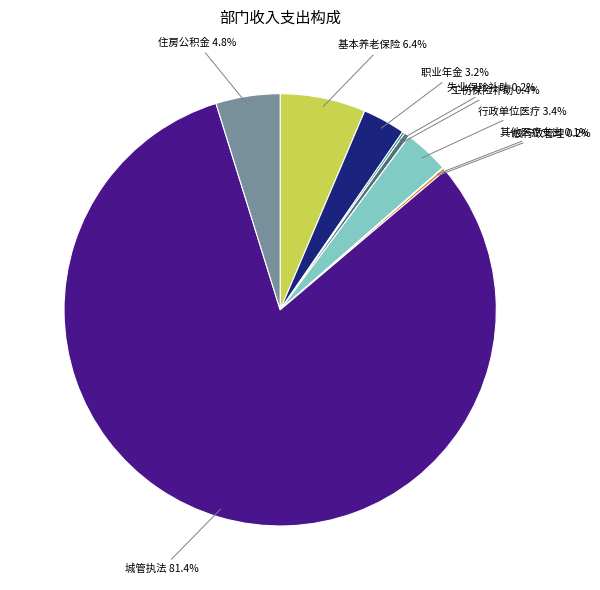

Does any single category account for the majority?

Yes